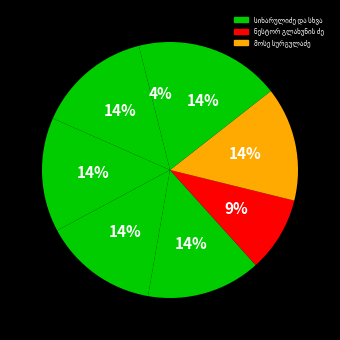

Is it true that ოლღა არჯევანის ასული სიხარულიძისა is 14% of the pie?

True